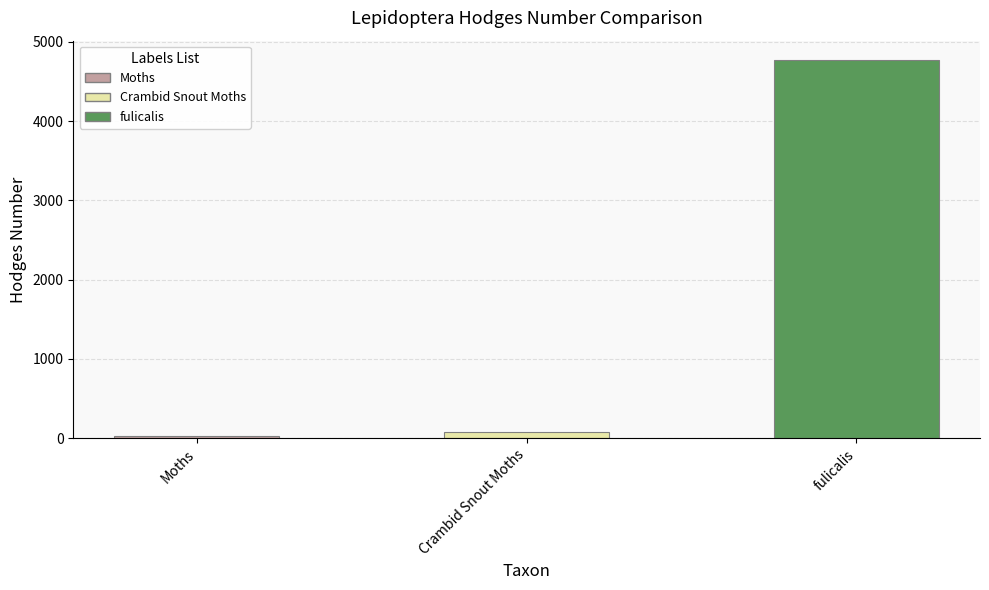

Rank the categories by value from lowest to highest.

Moths, Crambid Snout Moths, fulicalis